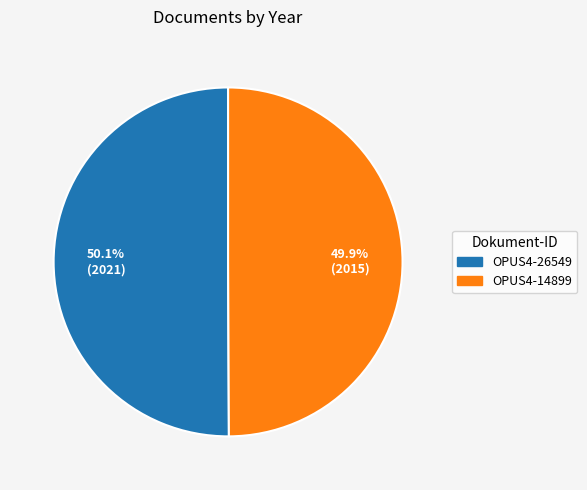

Is there any slice that represents more than half of the pie?

Yes